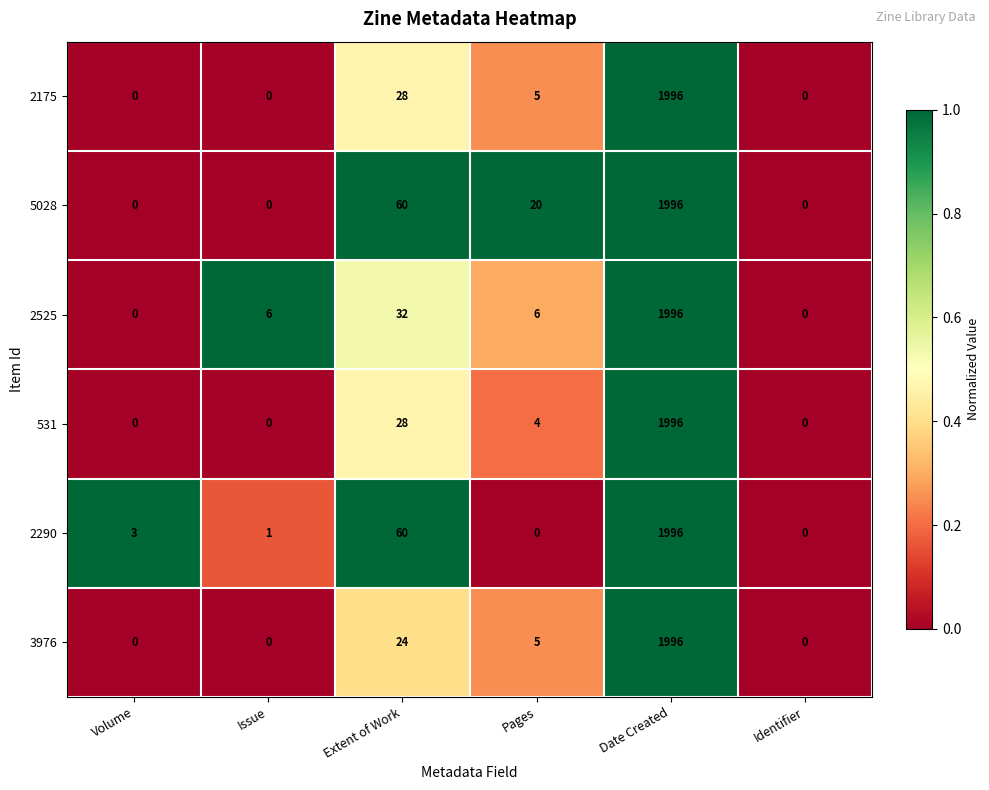

What is the total value across all series at Pages?

40